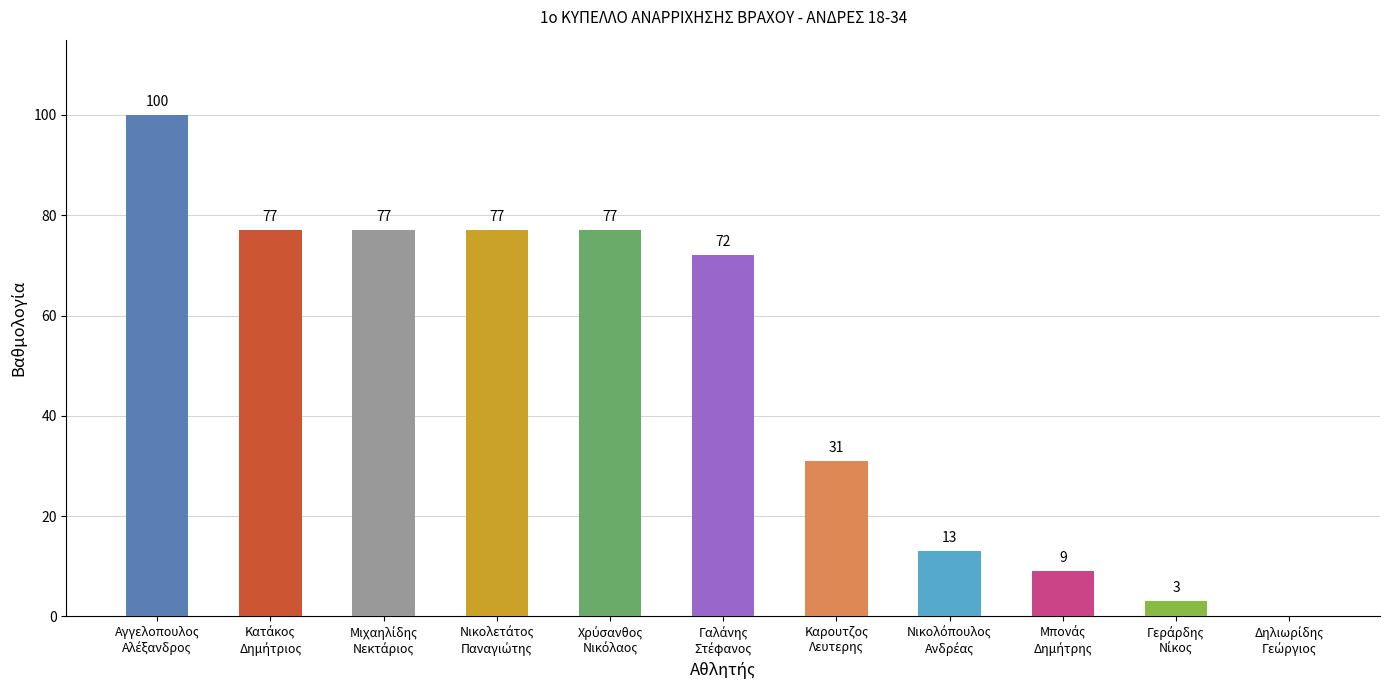

What is the sum of all values?

536